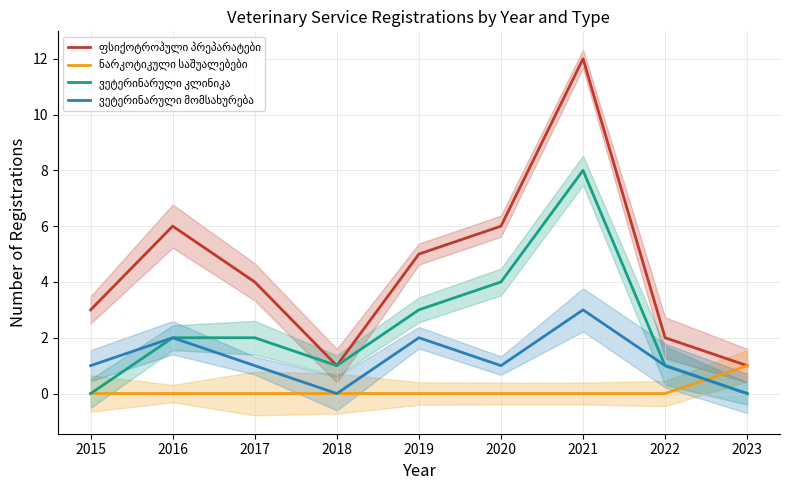

At how many categories does at least one series exceed 5?

3